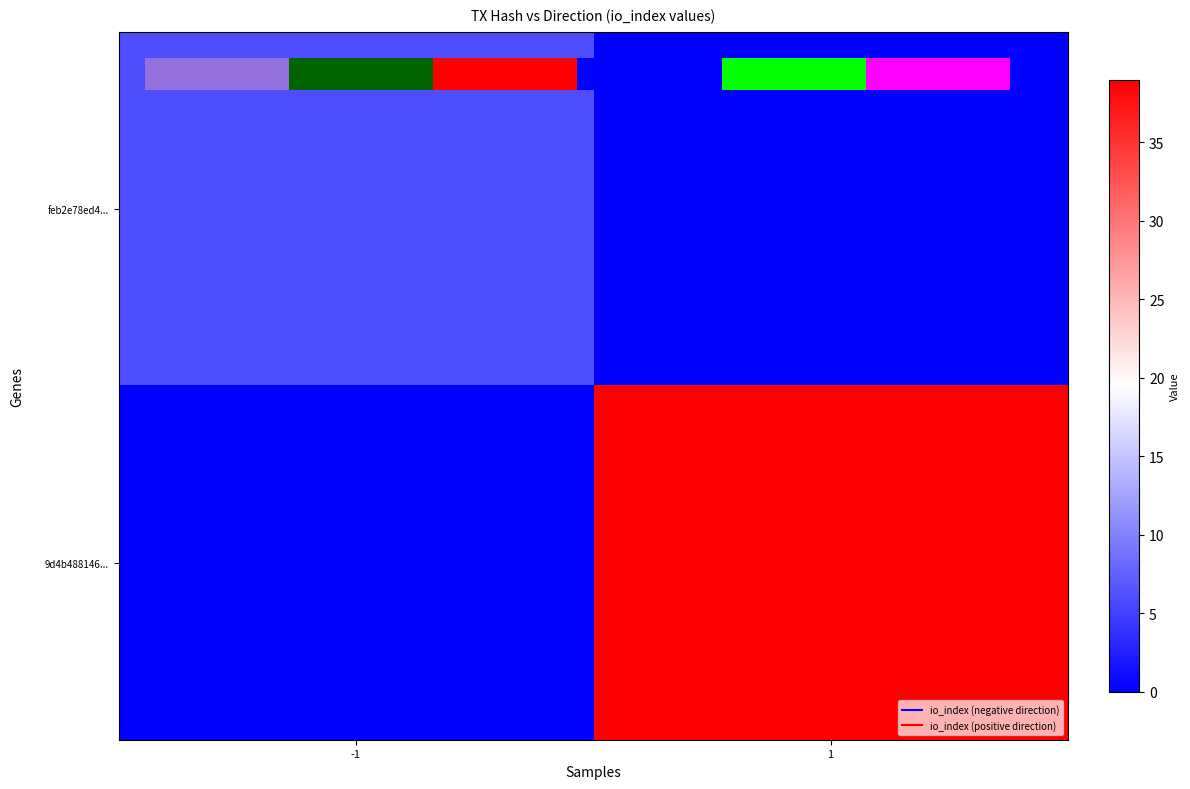

Which series has the largest total across all categories?

9d4b488146...